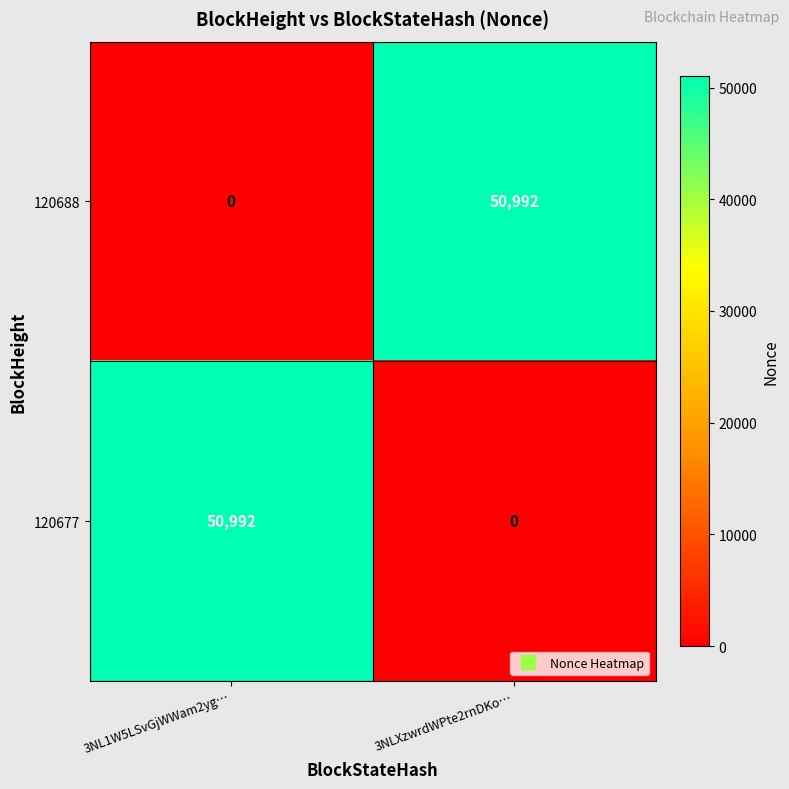

Is the value of 120688 at 3NLXzwrdWPte2rnDKo… greater than the value of 120677 at 3NLXzwrdWPte2rnDKo…?

Yes